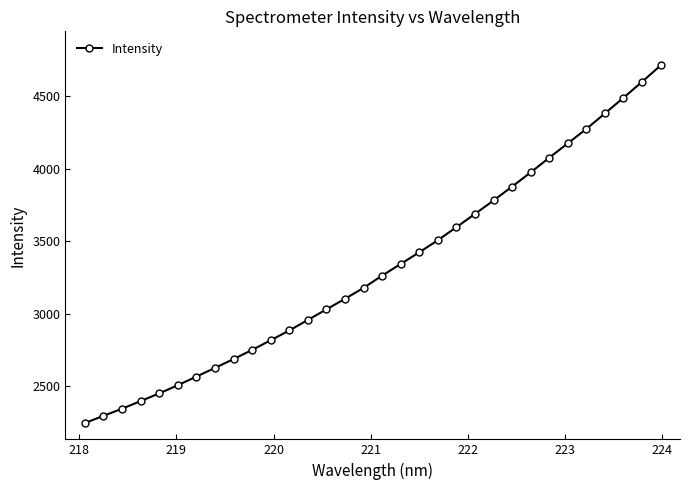

True or false: there are more than 1 points higher than both neighbors.

False